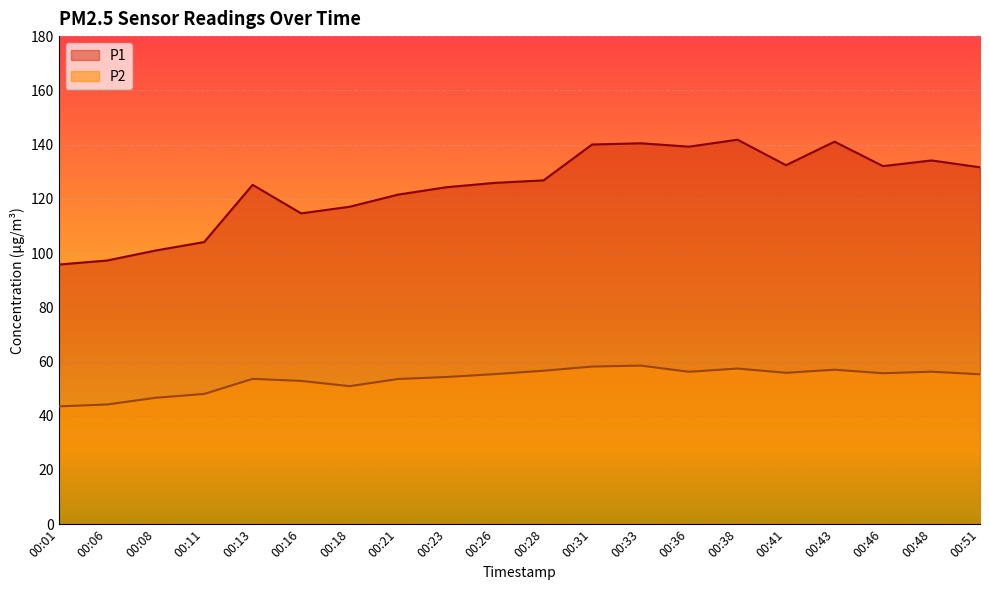

True or false: P2 and P1 cross at least once.

False